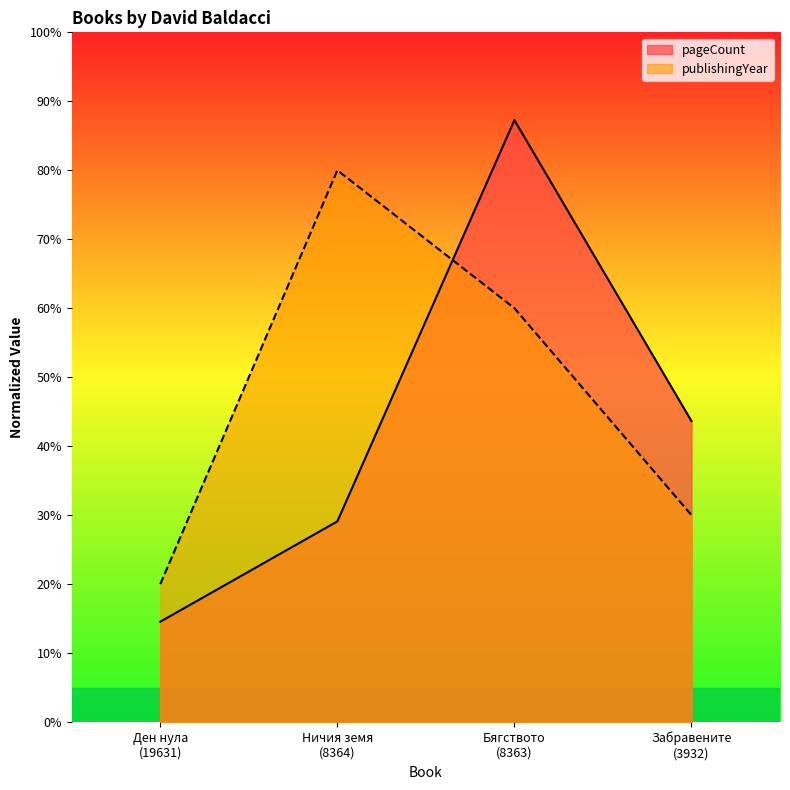

How many lines are shown in the chart?

2